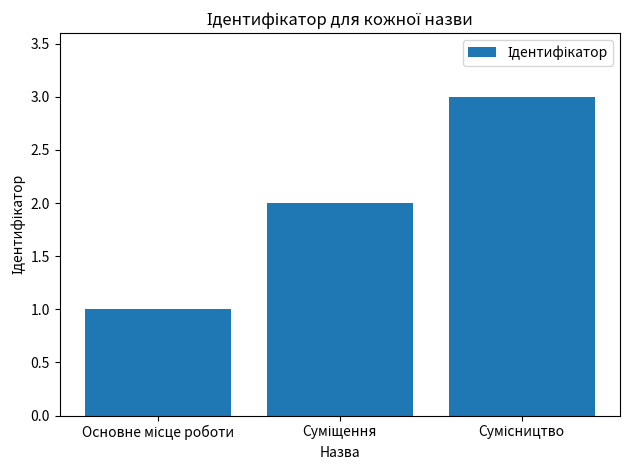

What is the maximum value shown in the chart?

3